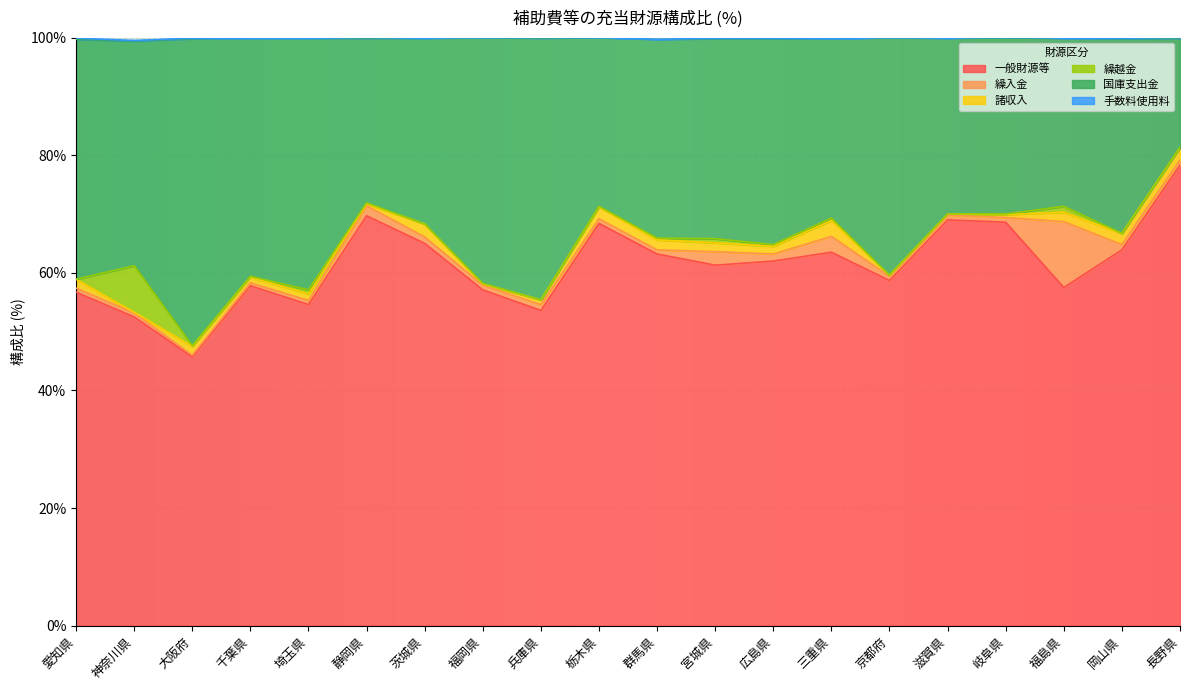

Rank the series at 京都府 from highest to lowest value.

一般財源等, 国庫支出金, 繰入金, 諸収入, 繰越金, 手数料使用料